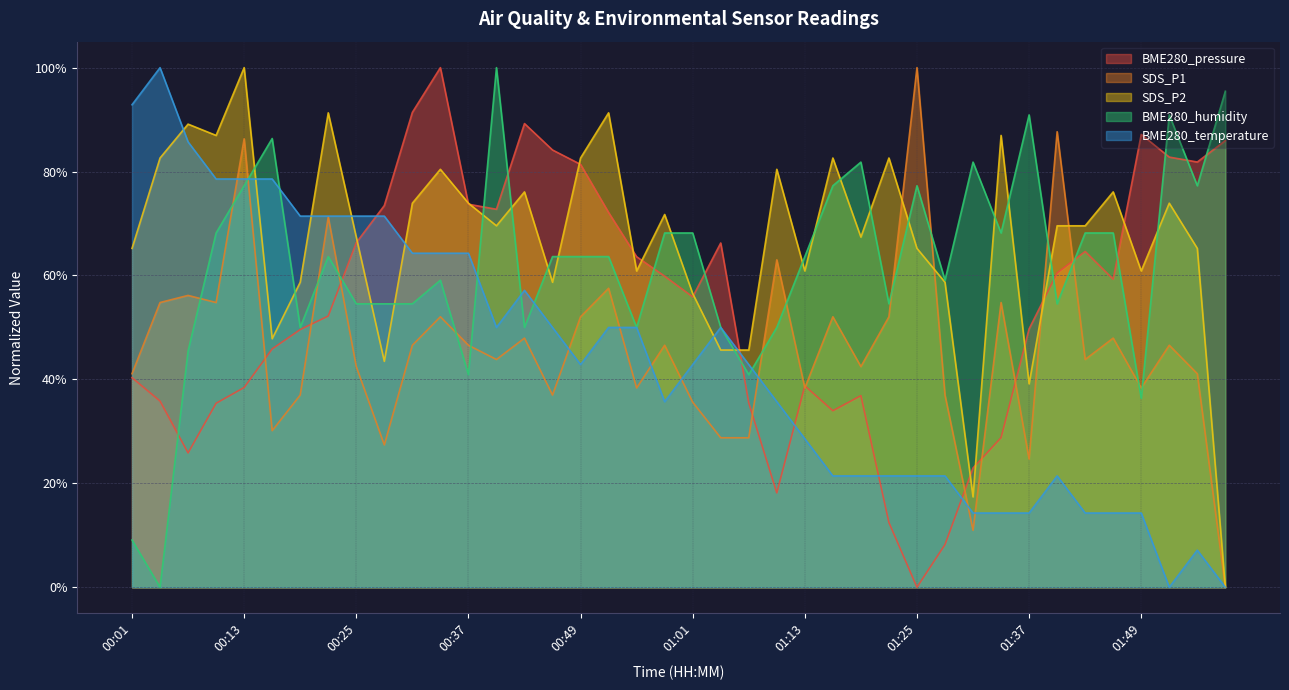

In SDS_P2, how many points are higher than both neighbors (excluding endpoints)?

13